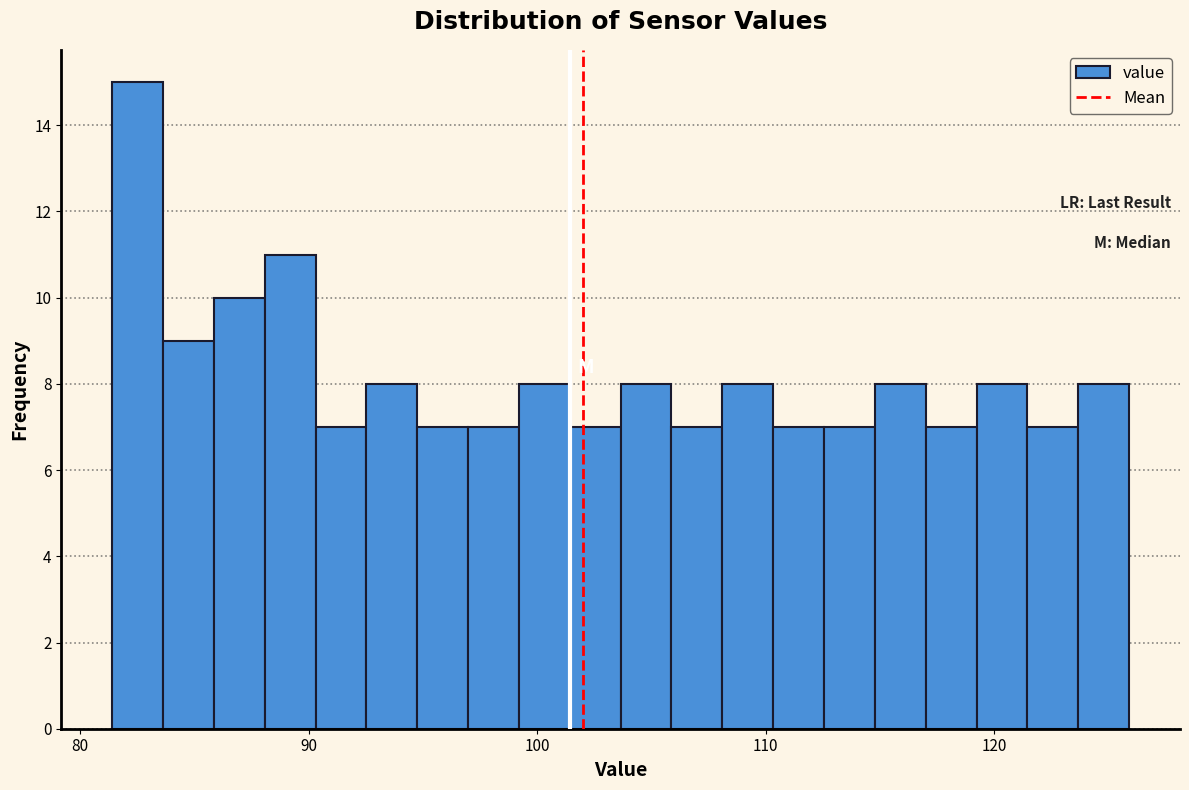

Around what value on the x-axis is the tallest bar? Give the approximate position of its centre, as read against the axis.

83